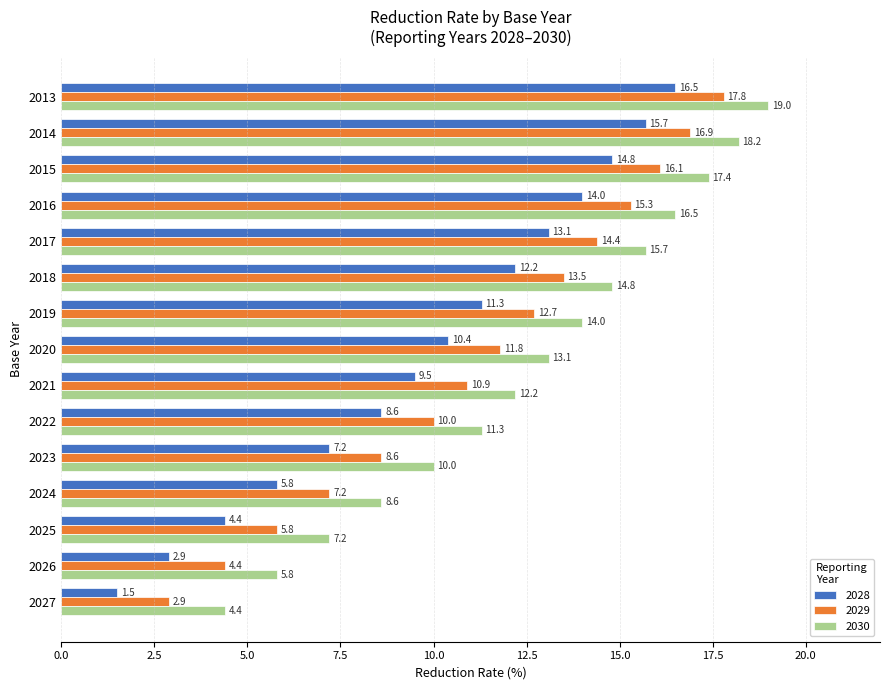

List the series in order of their peak value, highest first.

2030, 2029, 2028